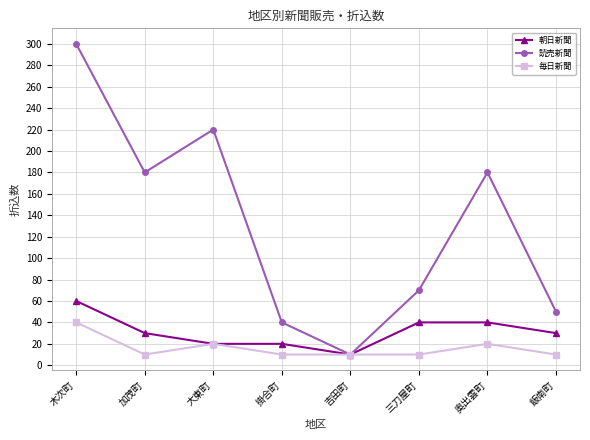

True or false: 読売新聞 has more than 2 points higher than both neighbors.

False